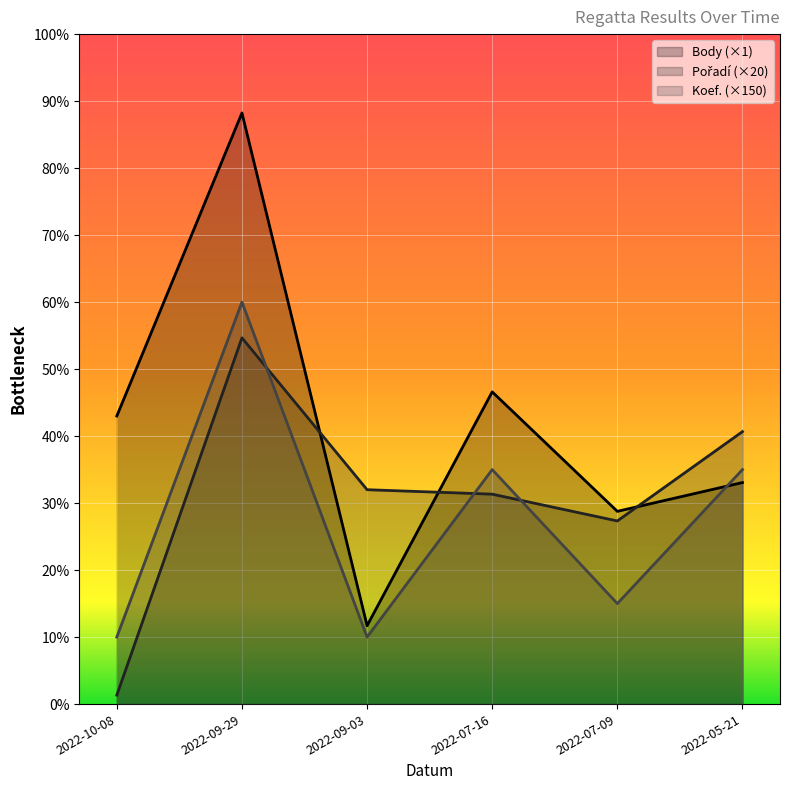

True or false: Koef. and Body cross at least once.

True